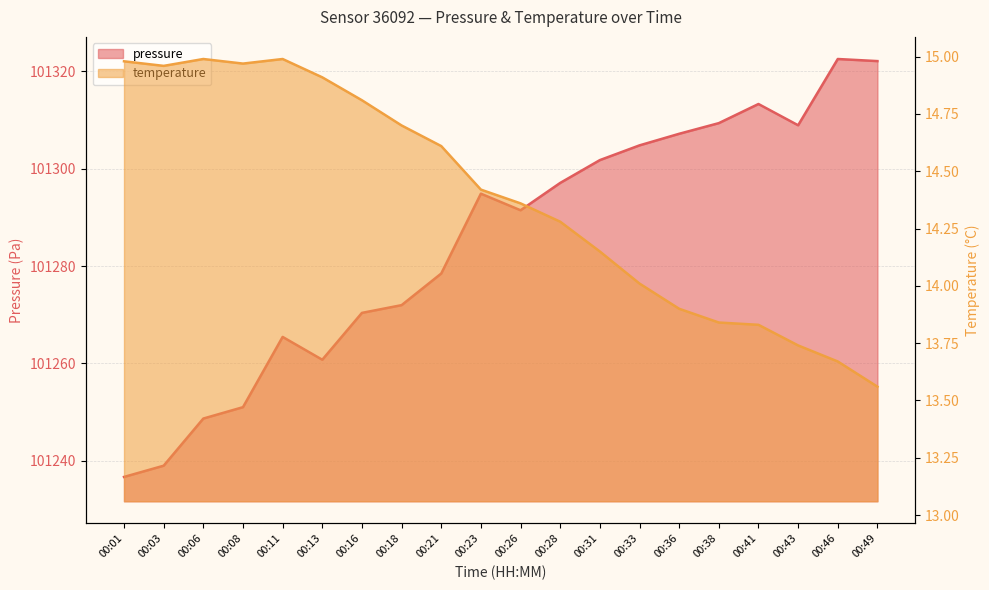

Rank the series at 00:18 from lowest to highest value.

temperature, pressure